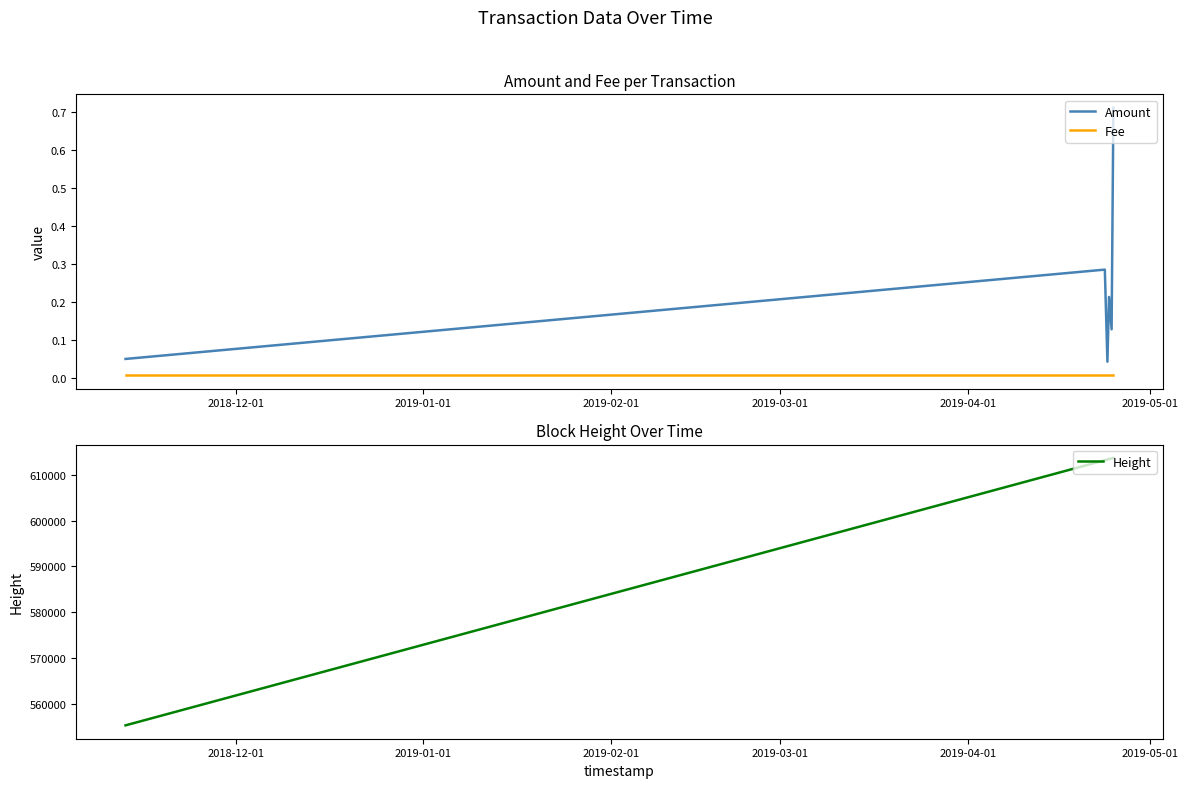

True or false: Amount and Fee intersect in this chart.

False